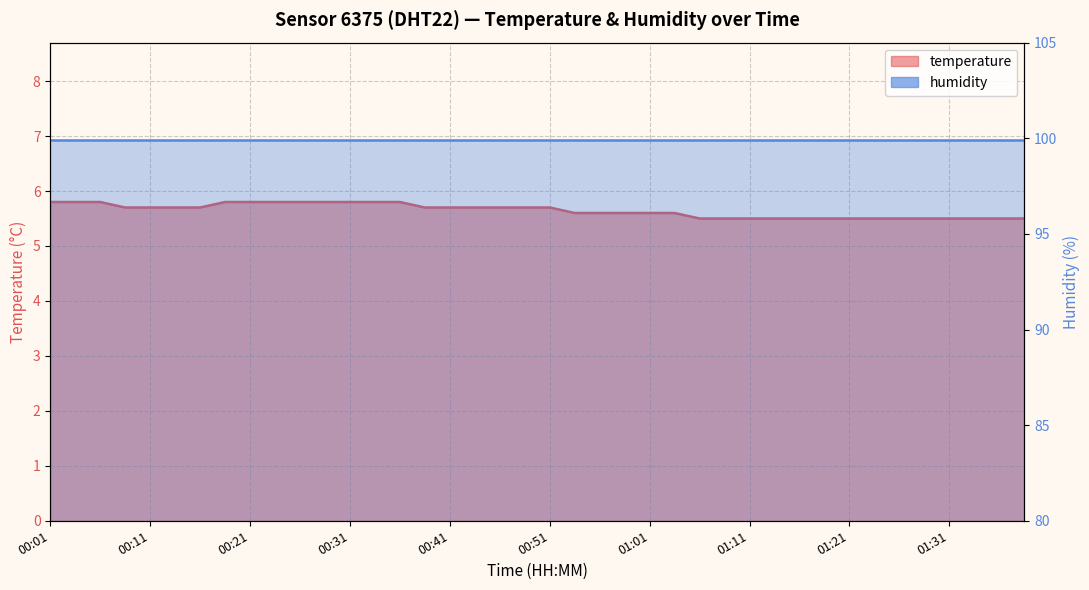

Rank the categories by value from lowest to highest.

01:06, 01:09, 01:11, 01:14, 01:16, 01:19, 01:21, 01:24, 01:26, 01:29, 01:31, 01:33, 01:36, 01:38, 00:53, 00:56, 00:58, 01:01, 01:04, 00:08, 00:11, 00:13, 00:16, 00:38, 00:41, 00:43, 00:46, 00:48, 00:51, 00:01, 00:04, 00:06, 00:18, 00:21, 00:23, 00:26, 00:28, 00:31, 00:33, 00:36